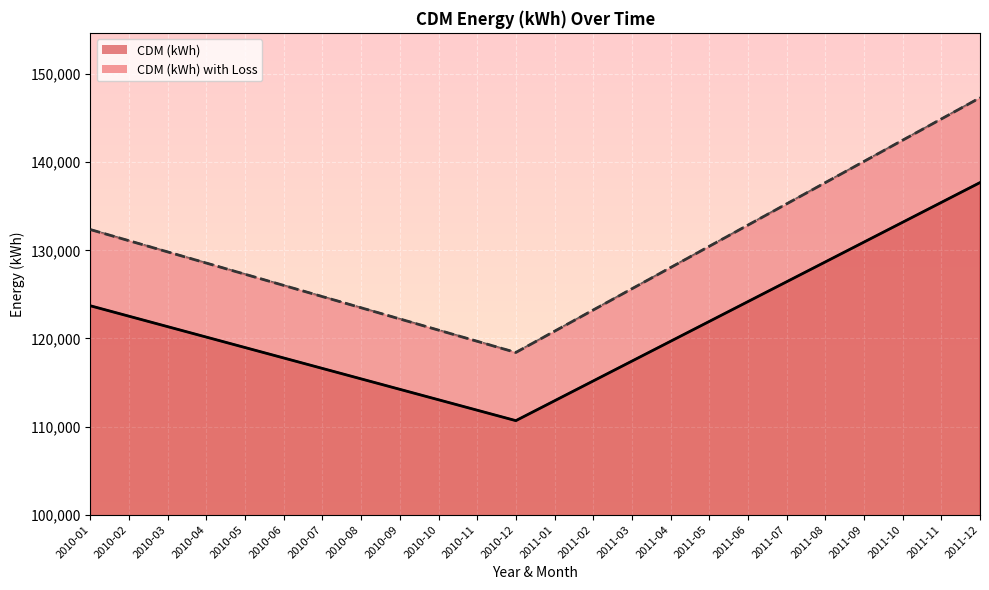

Rank the categories by CDM (kWh) line value from highest to lowest.

2011-12, 2011-11, 2011-10, 2011-09, 2011-08, 2011-07, 2011-06, 2010-01, 2010-02, 2011-05, 2010-03, 2010-04, 2011-04, 2010-05, 2010-06, 2011-03, 2010-07, 2010-08, 2011-02, 2010-09, 2010-10, 2011-01, 2010-11, 2010-12